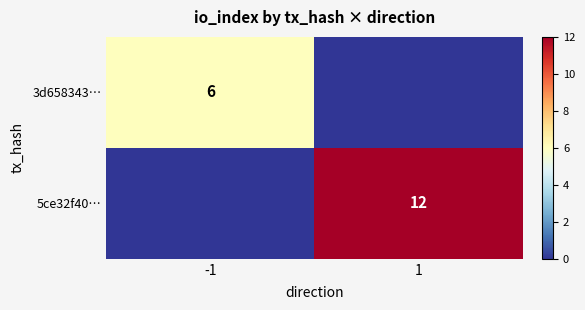

Is the value of 3d658343… at -1 greater than the value of 5ce32f40… at 1?

No